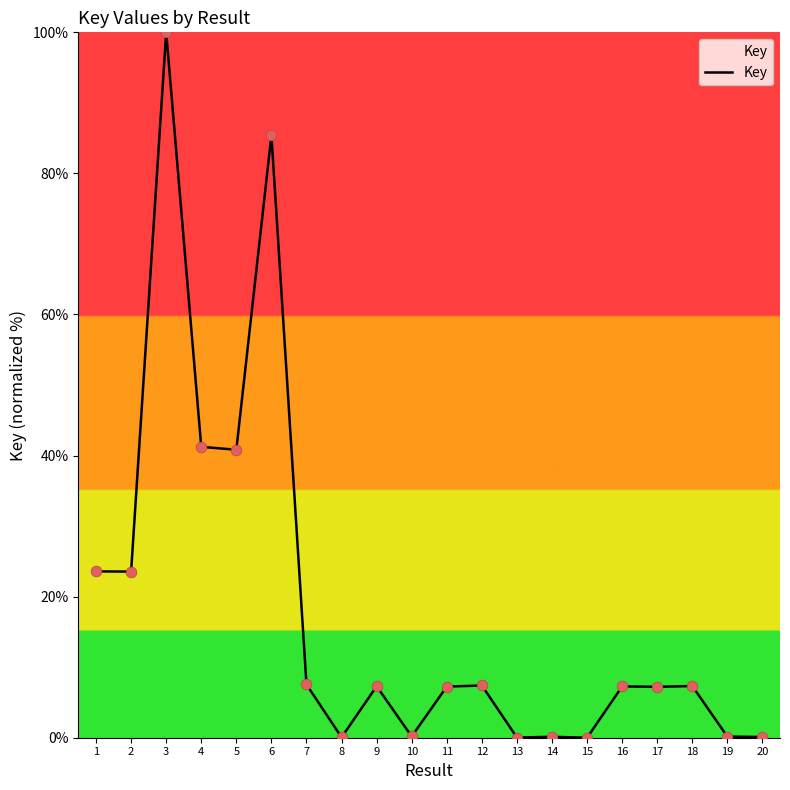

What is the change in value from 2 to 19?

-23.4